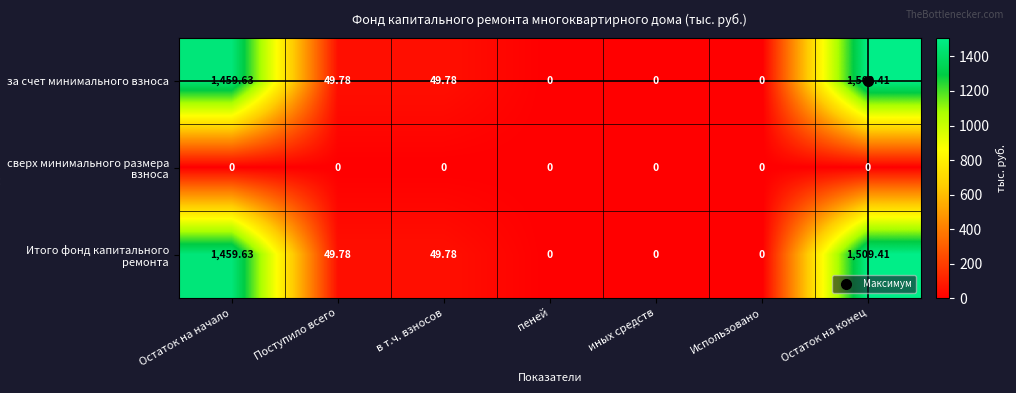

At which category does the chart reach its peak across all series?

Остаток на конец